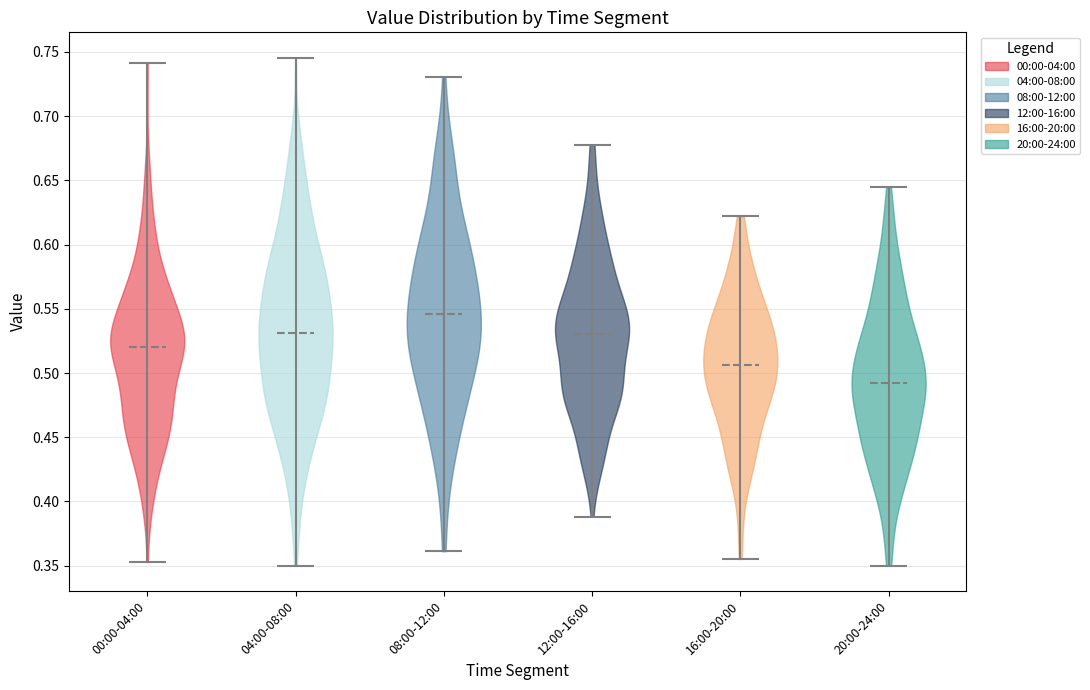

What is the lowest point the violin for 08:00-12:00 reaches on the y-axis? The values are not printed on the chart, so give them approximately, as read against the axis.

0.360